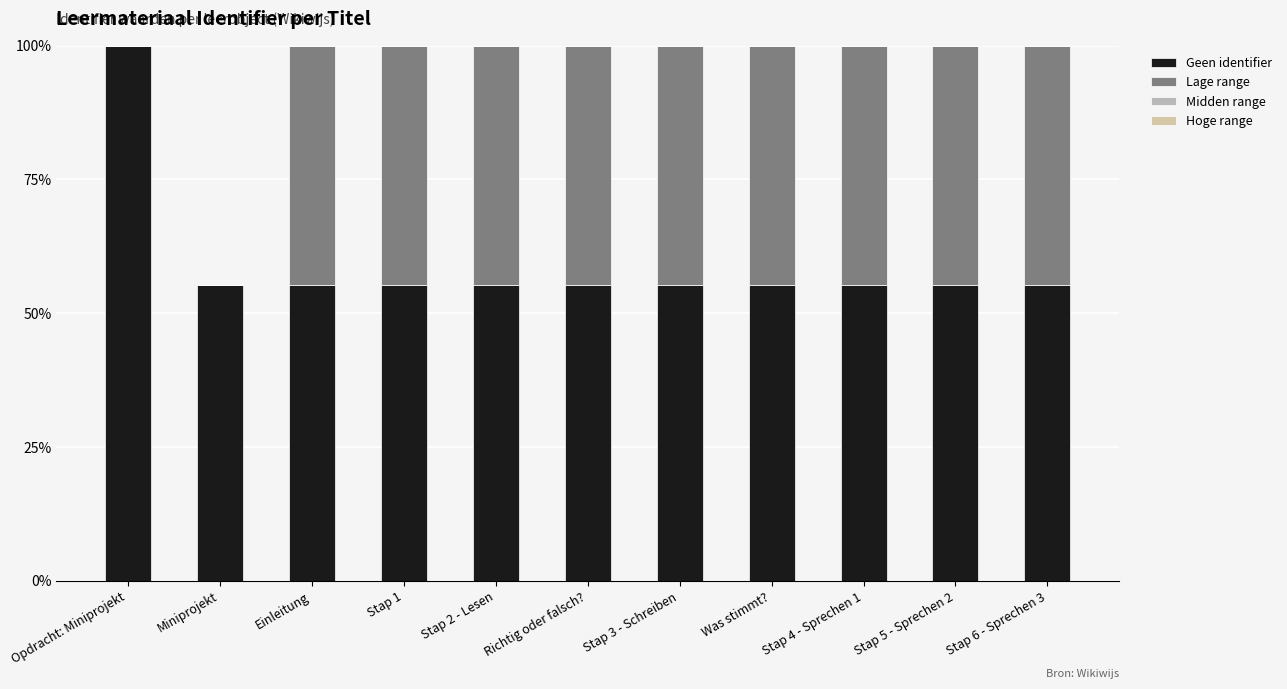

Where is Hoge range nearest to the value 0?

Opdracht: Miniprojekt